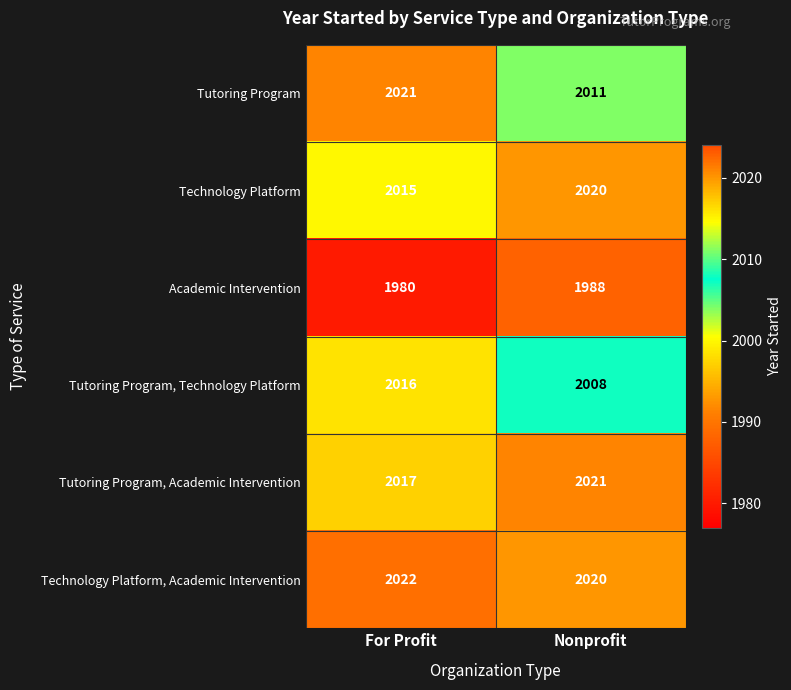

Is it true that Tutoring Program, Academic Intervention equals 3590 at For Profit?

False